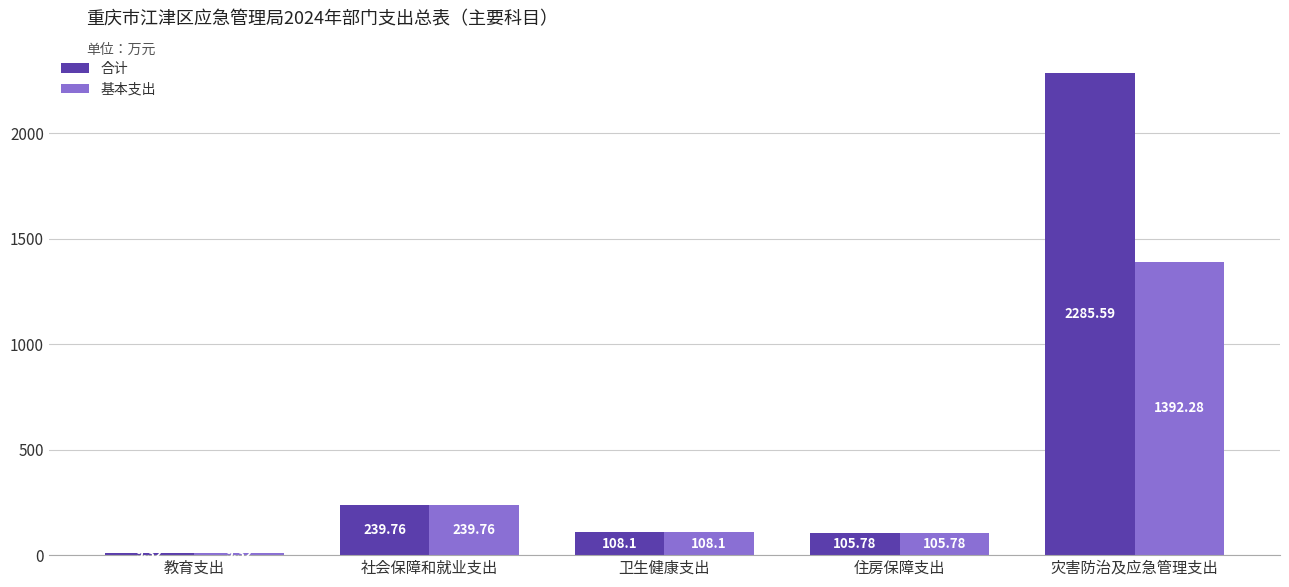

What is the spread (max minus min) of values at 灾害防治及应急管理支出?

893.3